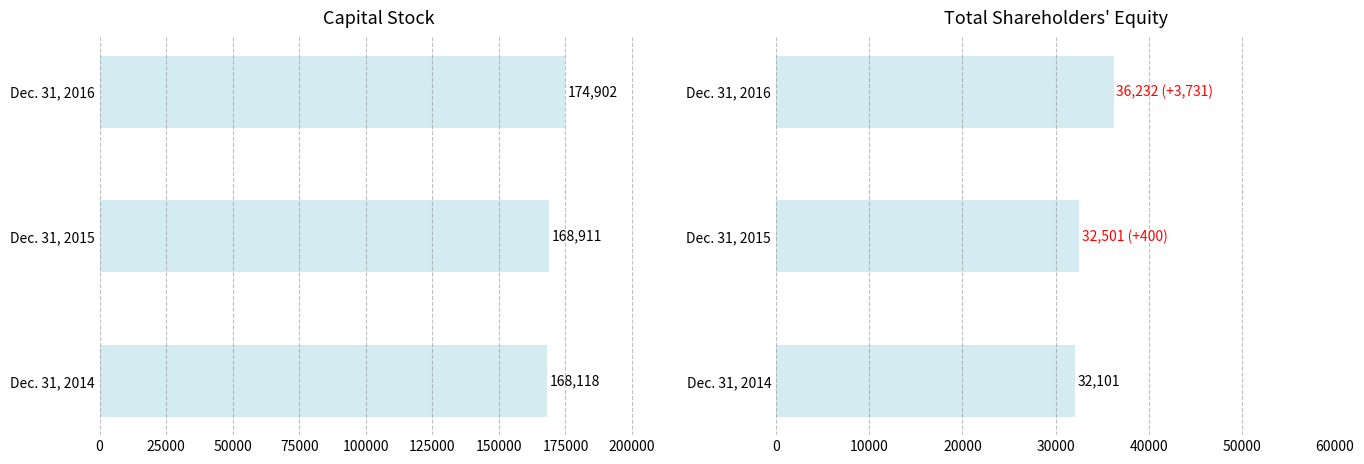

Which has a higher value, Dec. 31, 2014 or Dec. 31, 2016?

Dec. 31, 2016